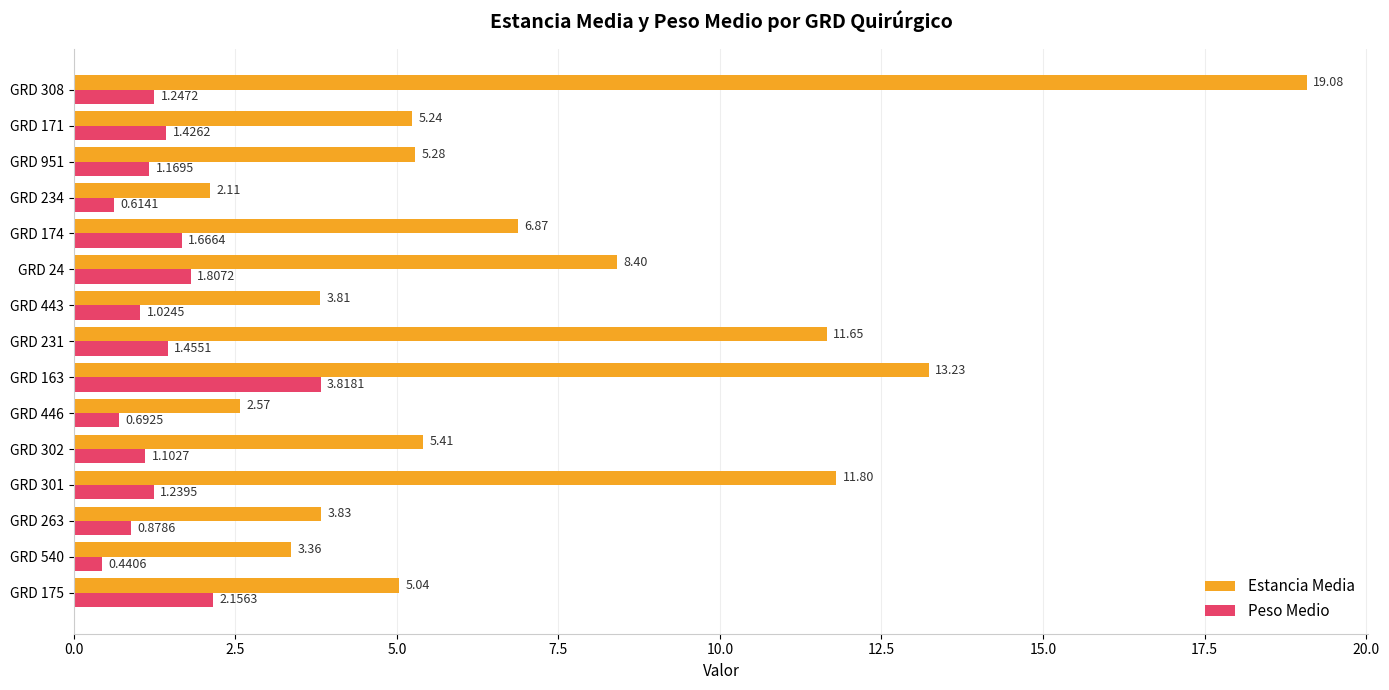

At which category is the sum across all series the highest?

GRD 308